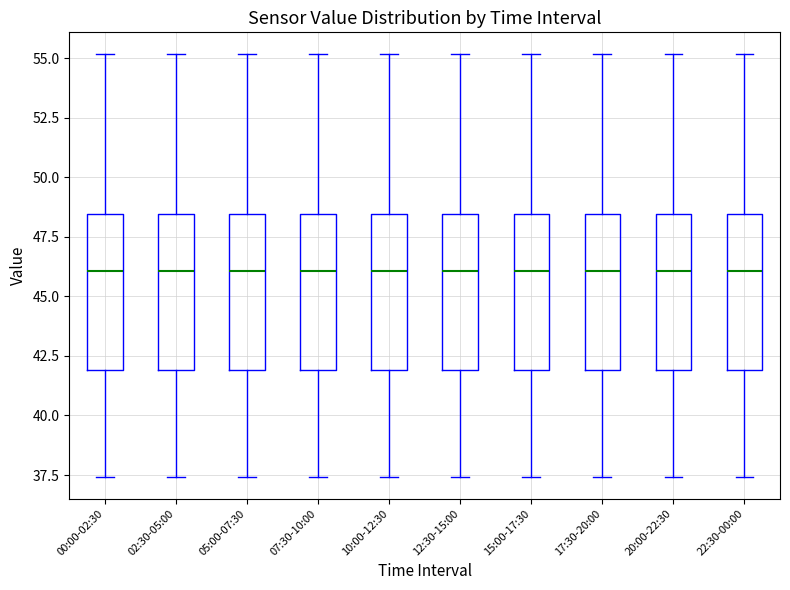

Reading left to right, transcribe this box plot: for each box, give where its median line is, the range the box spans, and where its two whiskers end, as read against the y-axis. The values are not printed on the chart, so give them approximately, as read against the axis.

00:00-02:30: median 46.0, box 42.0 to 48.5, whiskers 37.5 to 55.0
02:30-05:00: median 46.0, box 42.0 to 48.5, whiskers 37.5 to 55.0
05:00-07:30: median 46.0, box 42.0 to 48.5, whiskers 37.5 to 55.0
07:30-10:00: median 46.0, box 42.0 to 48.5, whiskers 37.5 to 55.0
10:00-12:30: median 46.0, box 42.0 to 48.5, whiskers 37.5 to 55.0
12:30-15:00: median 46.0, box 42.0 to 48.5, whiskers 37.5 to 55.0
15:00-17:30: median 46.0, box 42.0 to 48.5, whiskers 37.5 to 55.0
17:30-20:00: median 46.0, box 42.0 to 48.5, whiskers 37.5 to 55.0
20:00-22:30: median 46.0, box 42.0 to 48.5, whiskers 37.5 to 55.0
22:30-00:00: median 46.0, box 42.0 to 48.5, whiskers 37.5 to 55.0